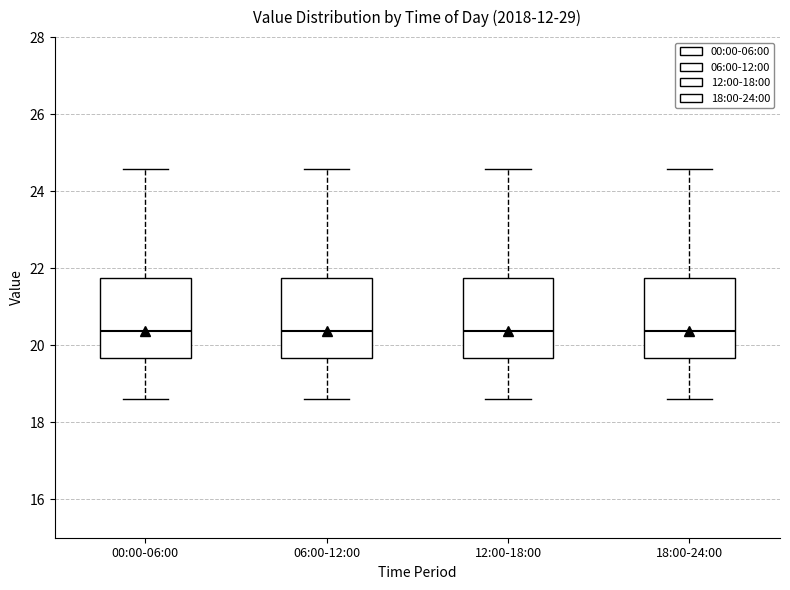

Reading left to right, read every box against the y-axis: the position of its median line, the range the box covers, and the ends of its whiskers. The values are not printed on the chart, so give them approximately, as read against the axis.

00:00-06:00: median 20.4, box 19.6 to 21.8, whiskers 18.6 to 24.6
06:00-12:00: median 20.4, box 19.6 to 21.8, whiskers 18.6 to 24.6
12:00-18:00: median 20.4, box 19.6 to 21.8, whiskers 18.6 to 24.6
18:00-24:00: median 20.4, box 19.6 to 21.8, whiskers 18.6 to 24.6